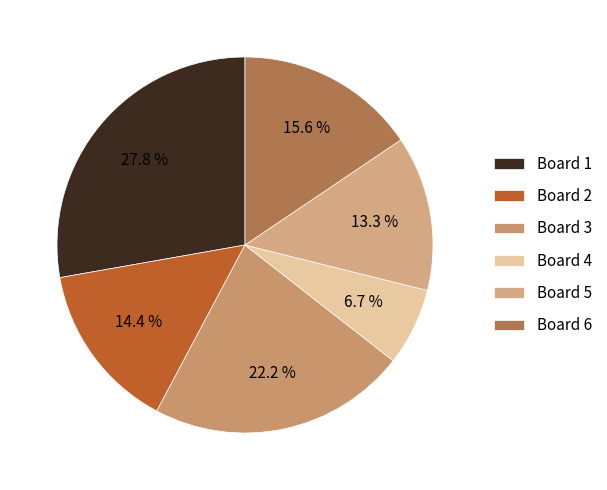

To the nearest percent, what is the combined percentage of Board 1 and Board 3?

50%